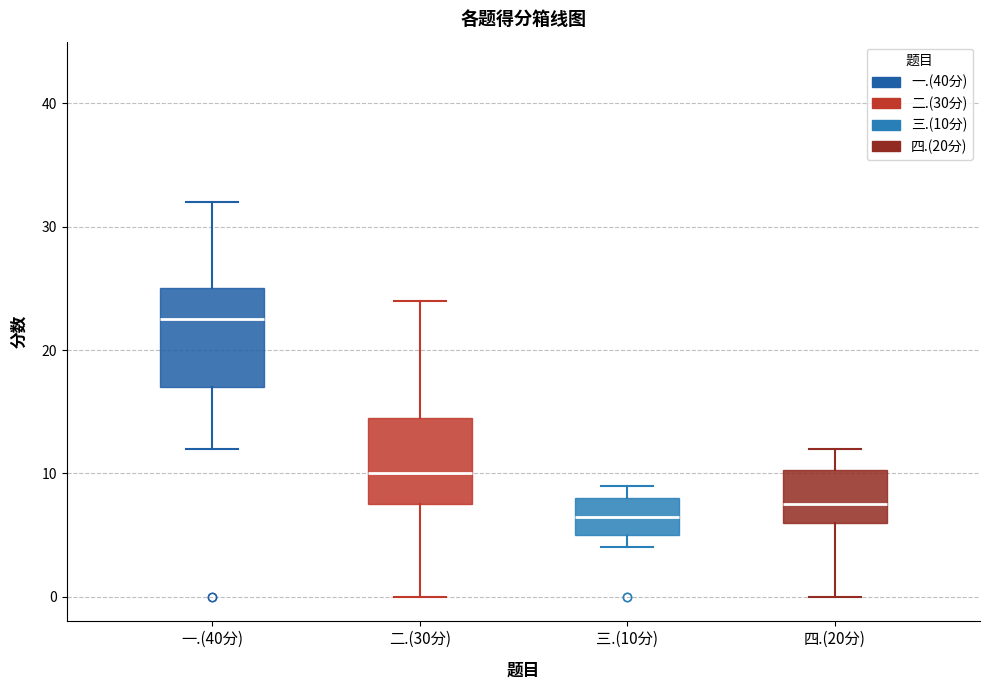

Which box has the lowest median line?

三.(10分)